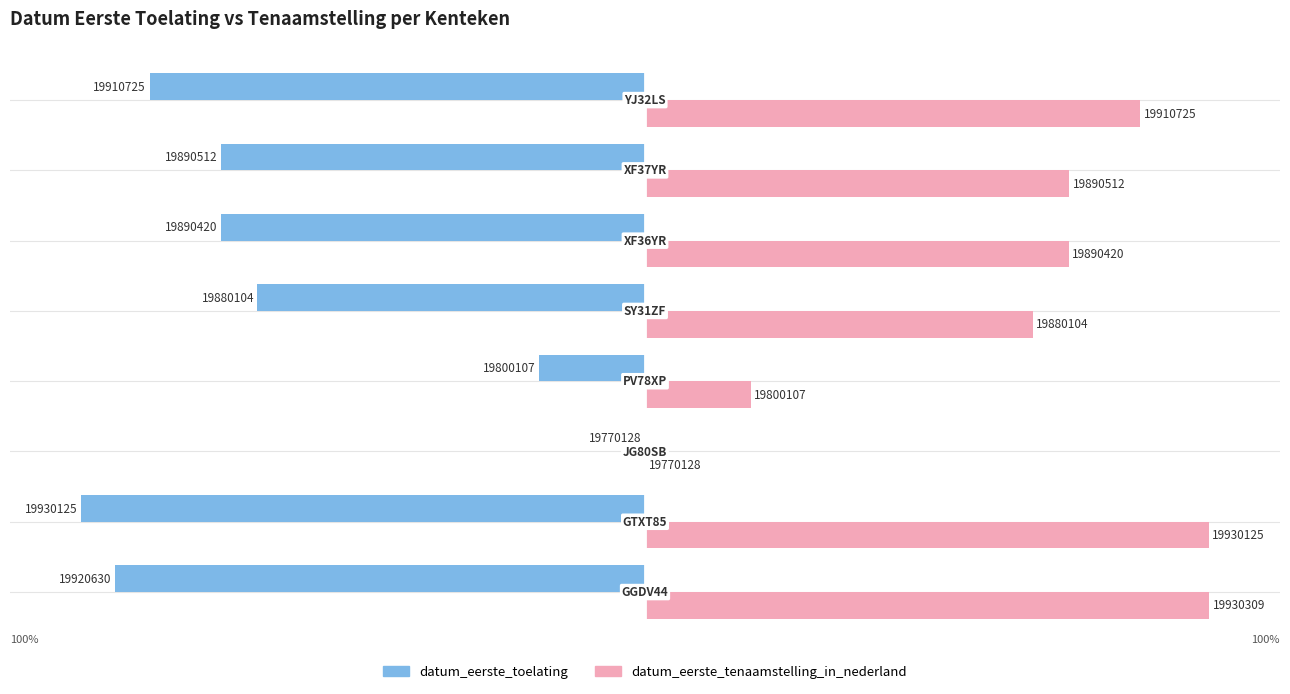

What are all the series names shown in the legend?

datum_eerste_toelating, datum_eerste_tenaamstelling_in_nederland